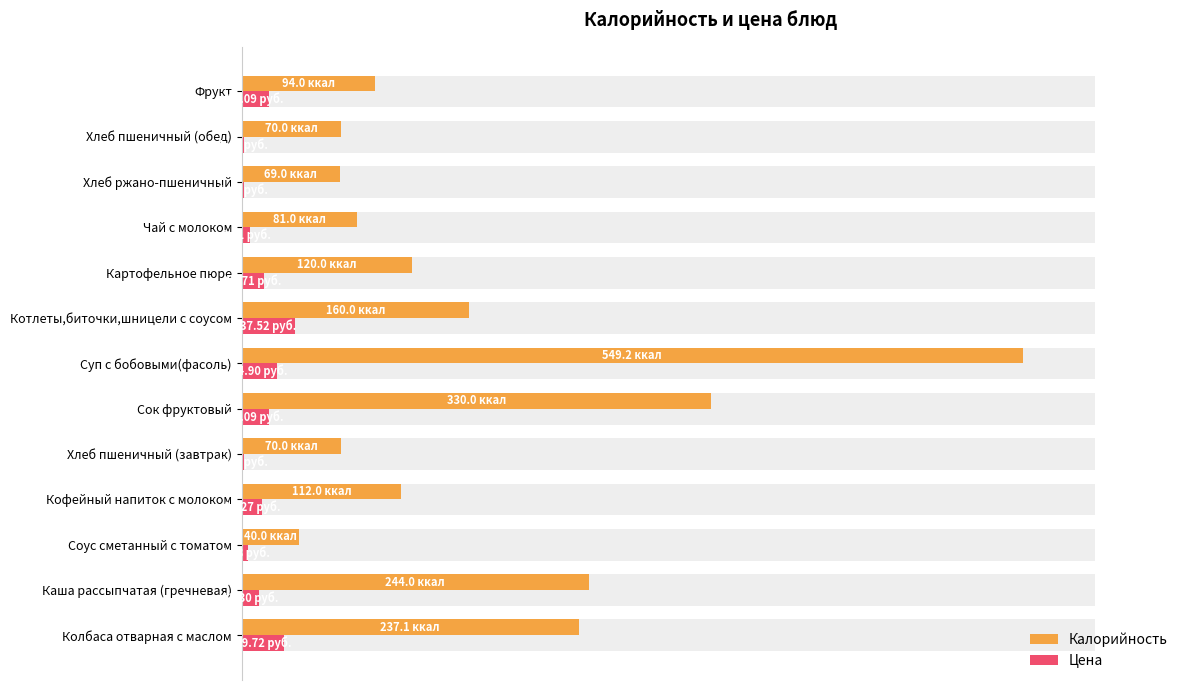

Which series has the largest total across all categories?

Калорийность